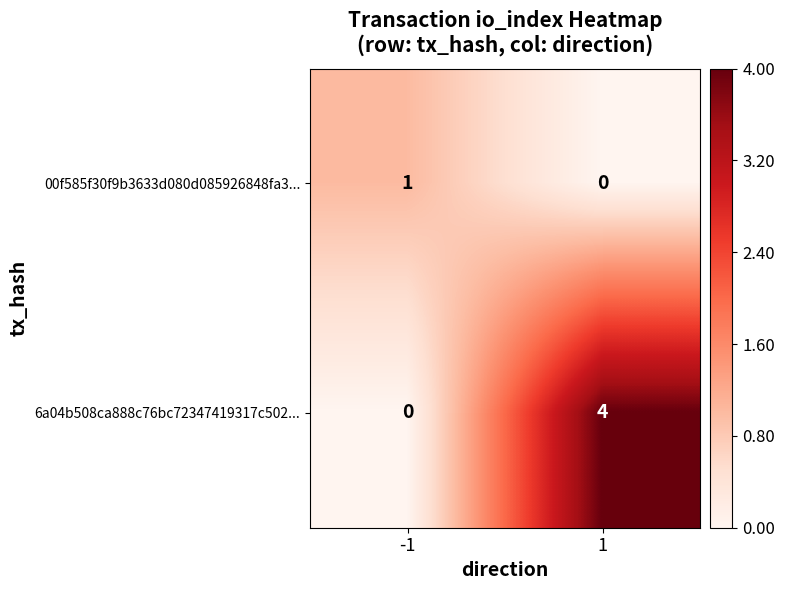

What is the difference between the maximum and minimum values in the 6a04b508ca888c76bc72347419317c502... series?

4